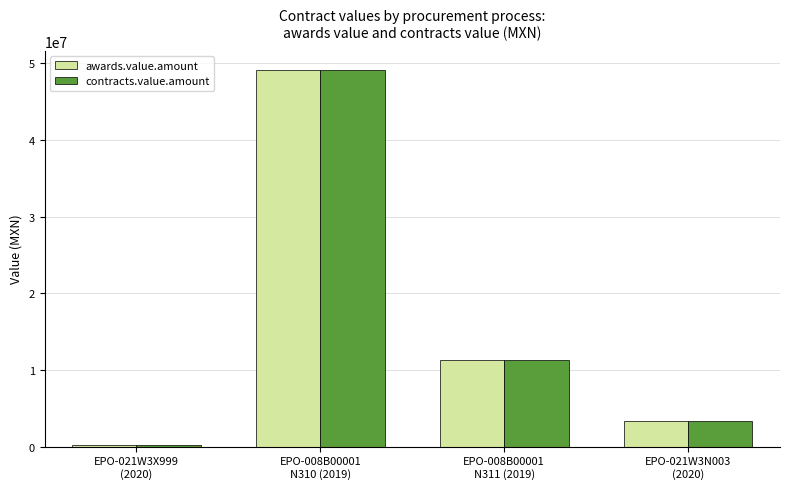

Reading right to left, list all the values displayed in this chart.

awards.value.amount: 3353136.4	11250000.0	49184065.4	255933.3
contracts.value.amount: 3353136.4	11250000.0	49184065.4	255933.3